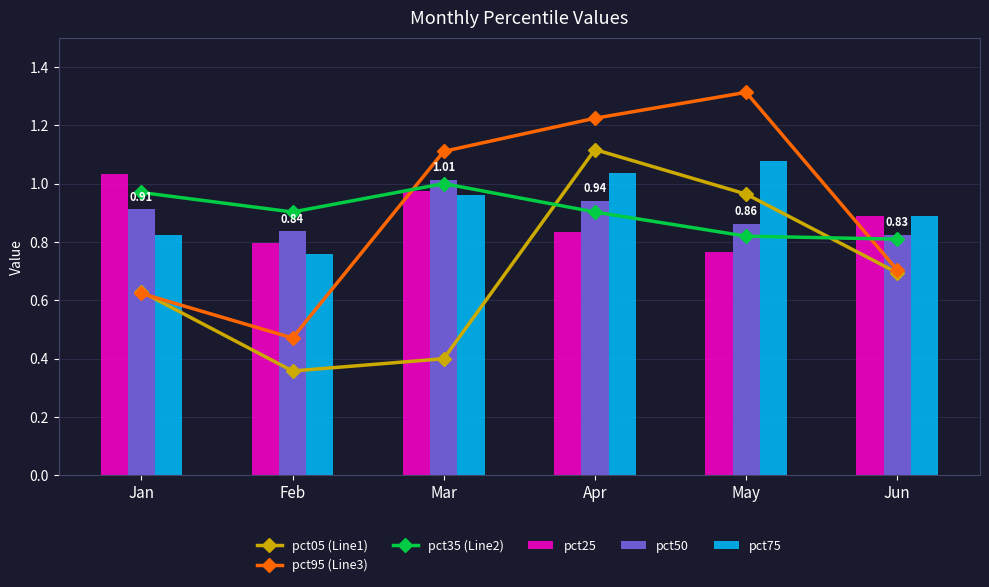

At which category is the sum across all series the highest?

Apr